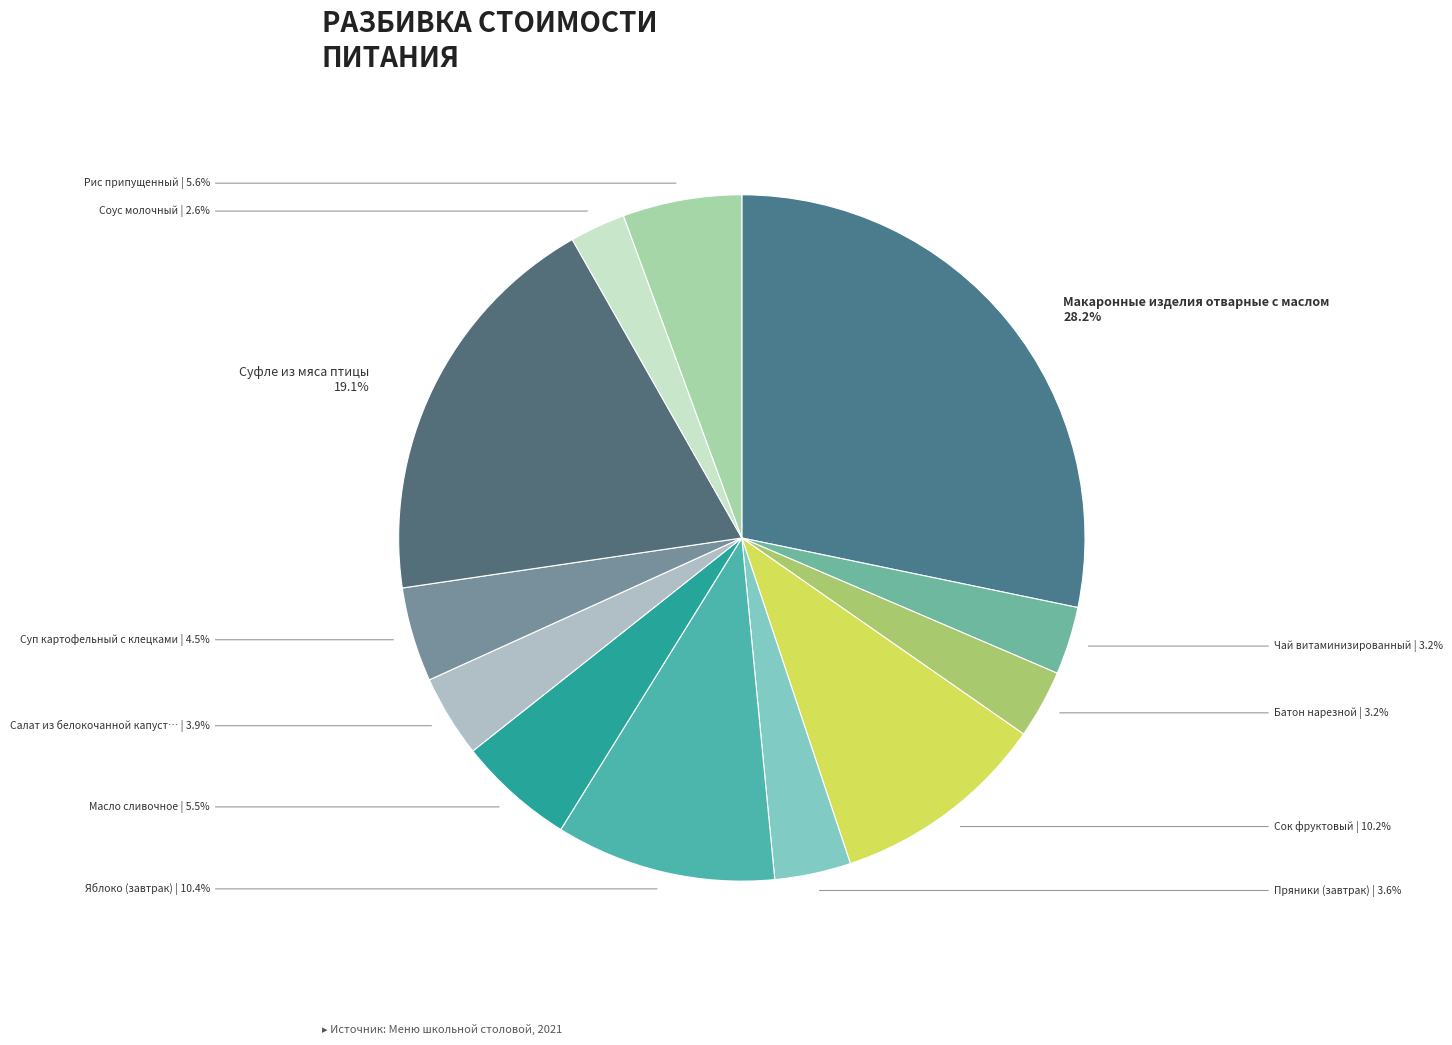

How many segments does this pie chart have?

12